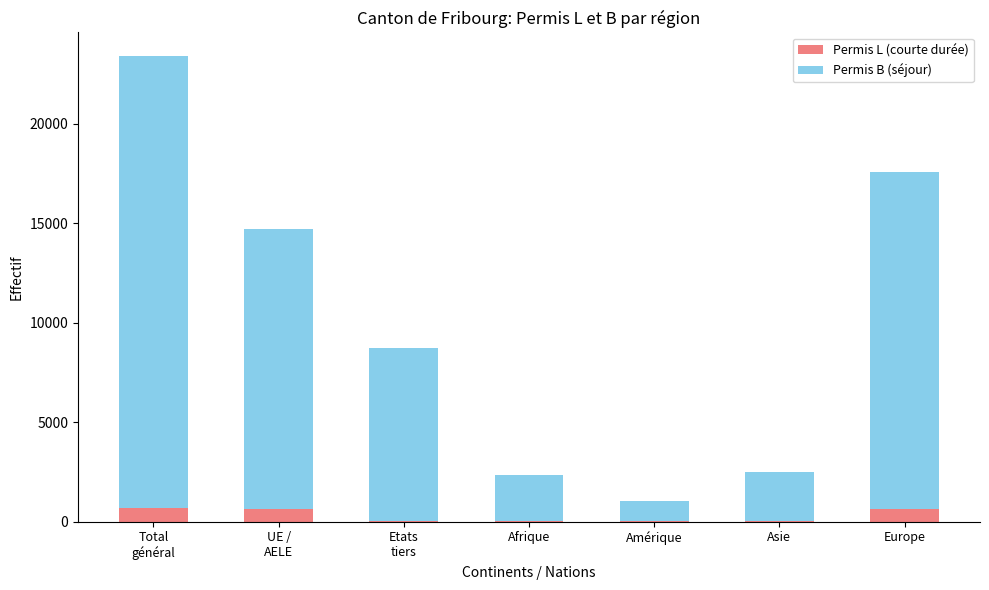

True or false: Permis L (courte durée) has a value of 615 at Europe.

True